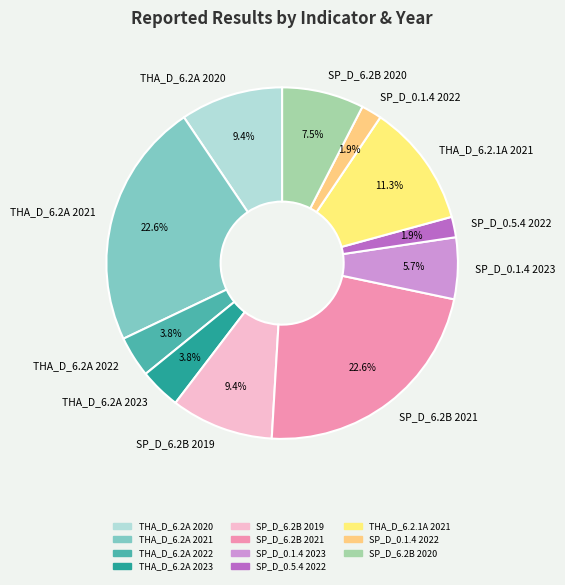

Which has a higher value, THA_D_6.2A 2020 or THA_D_6.2A 2023?

THA_D_6.2A 2020